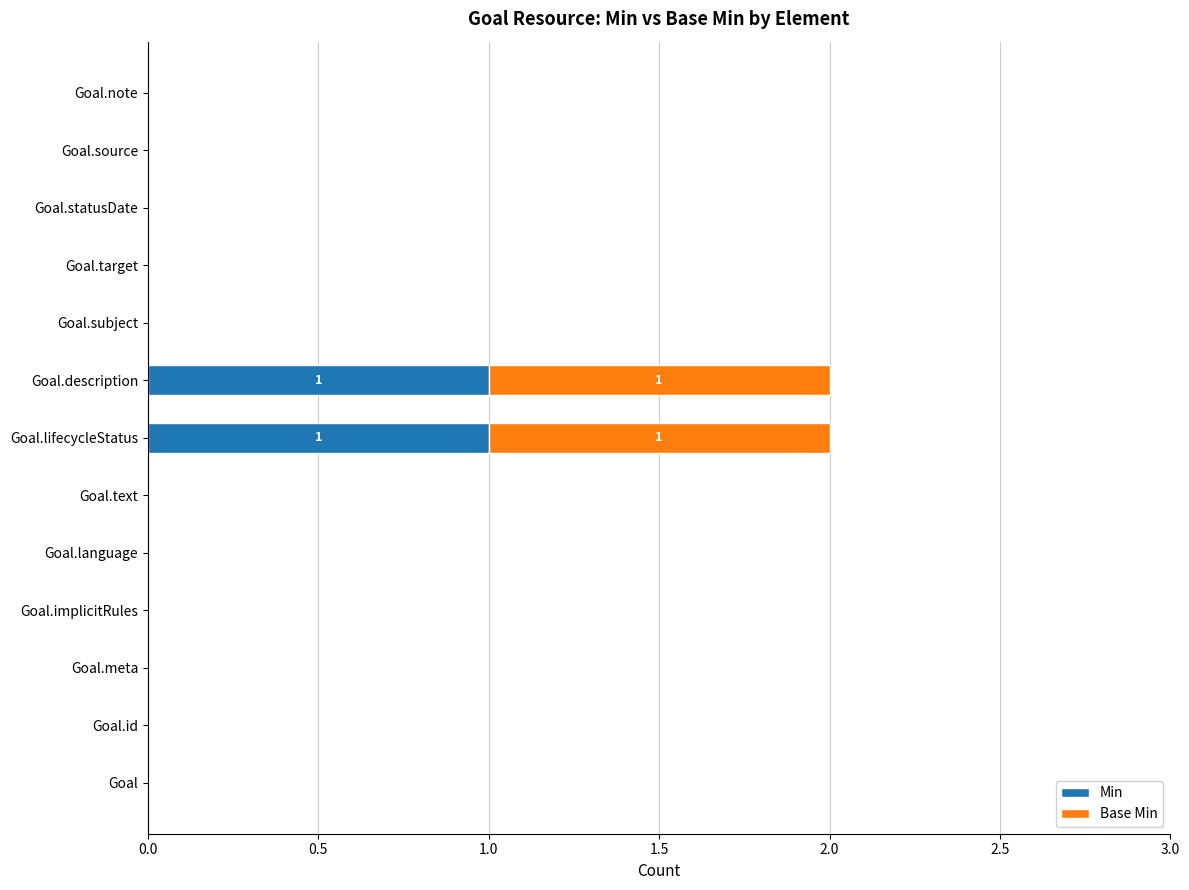

The Min series shows 0 at Goal.subject. True or false?

True